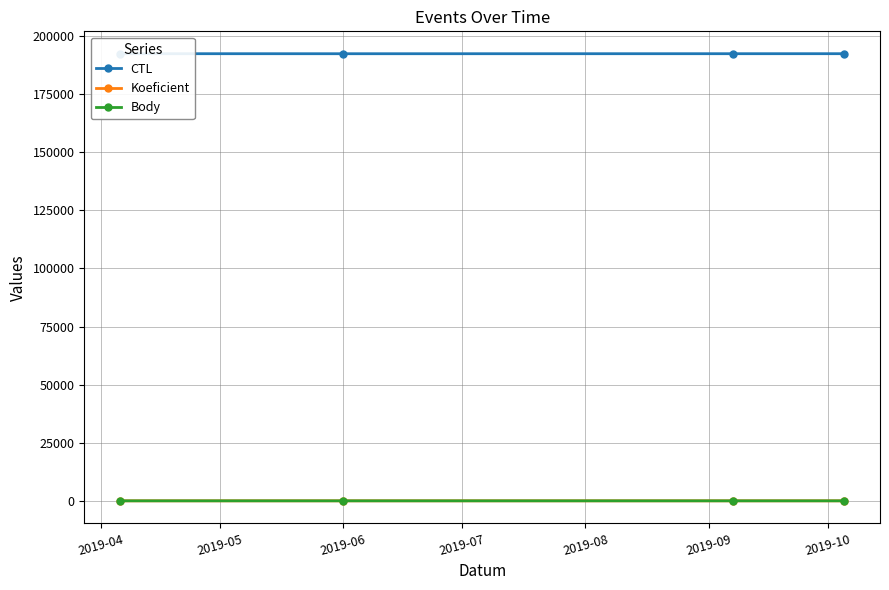

True or false: Body has more than 1 interior local peaks.

False